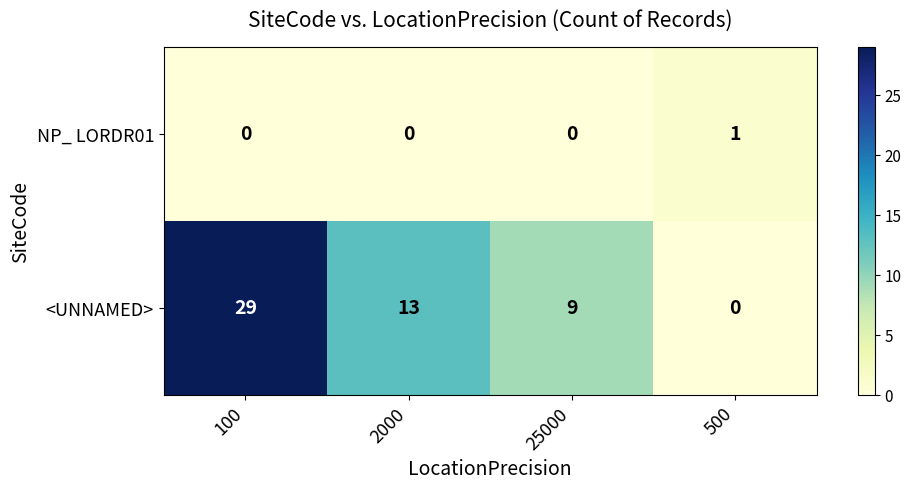

Where is <UNNAMED> nearest to the value 14?

2000